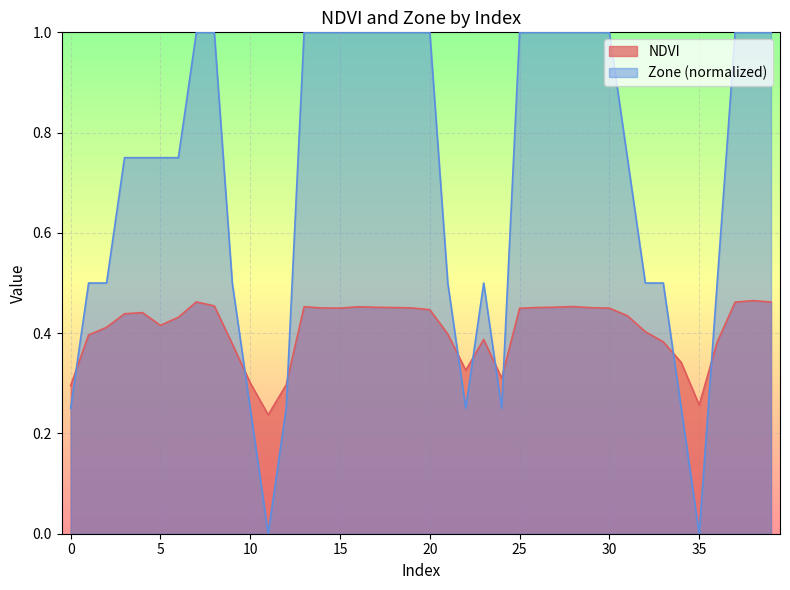

Does the chart display data point markers on the line(s)?

No